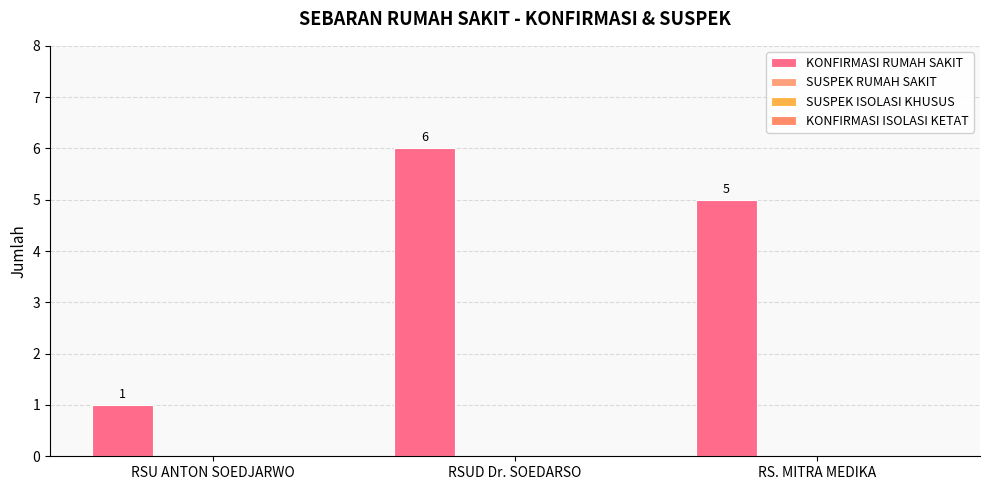

How many bars are there in total?

3